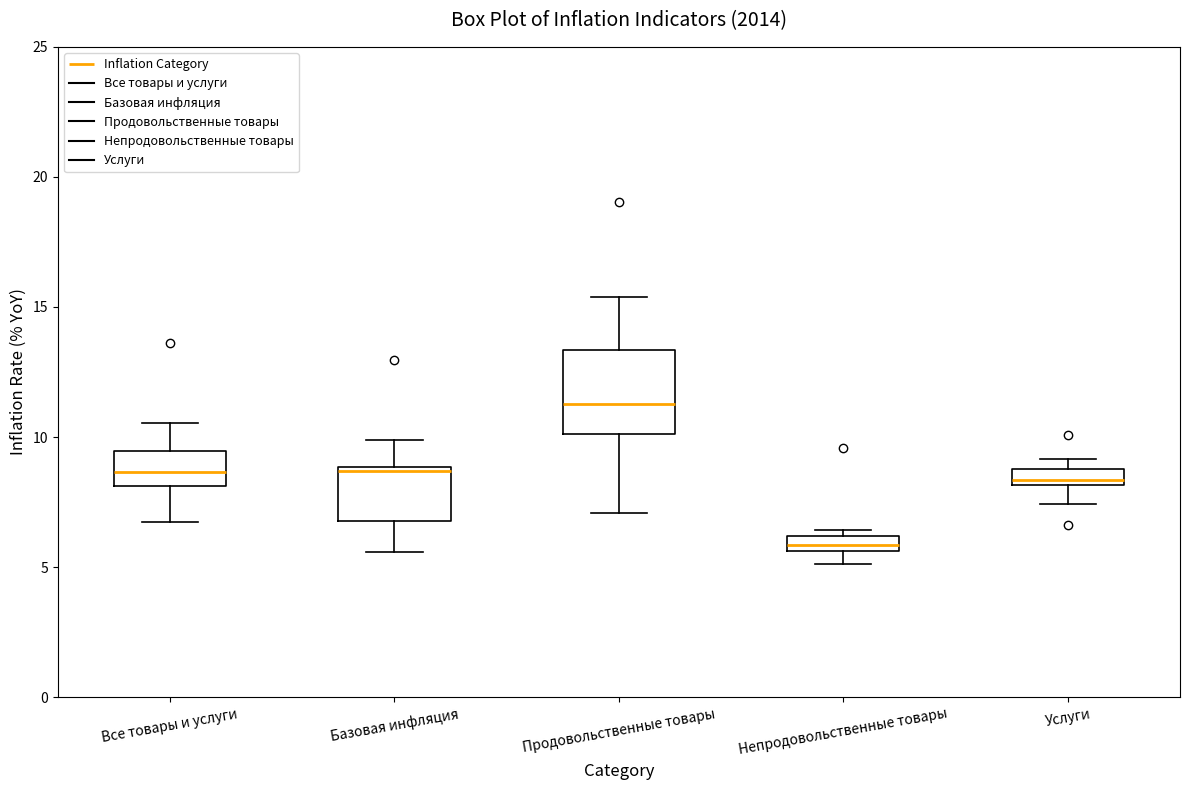

Which box is the tallest, from its lower edge to its upper edge?

Продовольственные товары